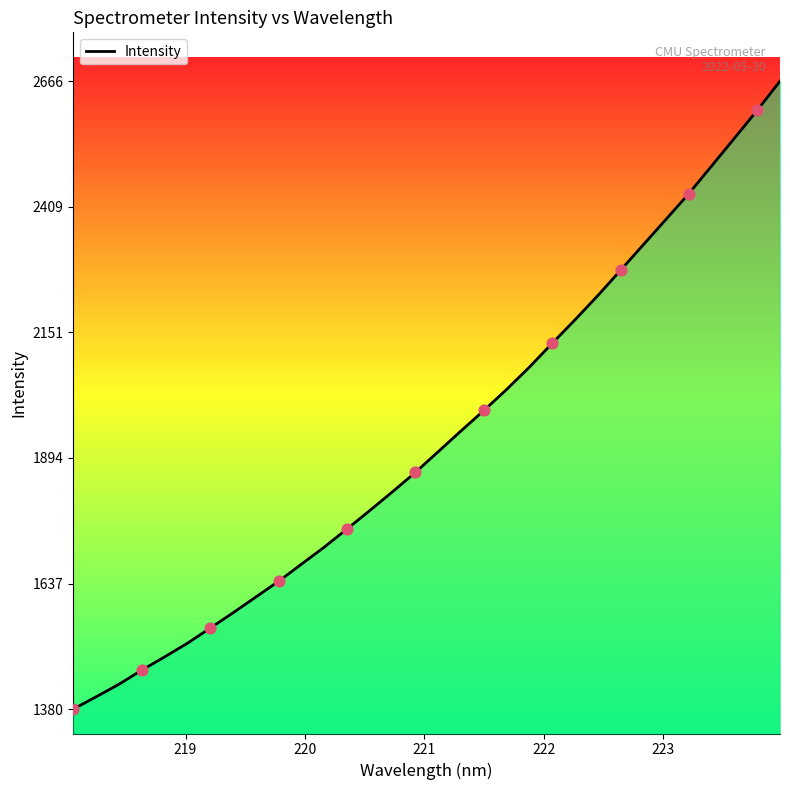

What is the difference between the maximum and minimum values?

1286.3